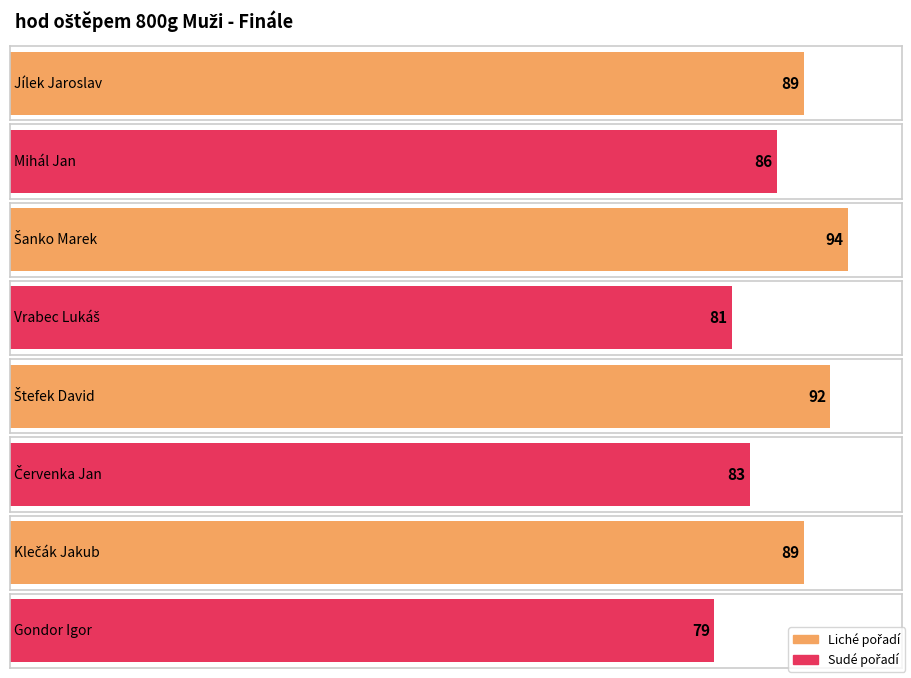

Where is the data nearest to the value 86?

Mihál Jan